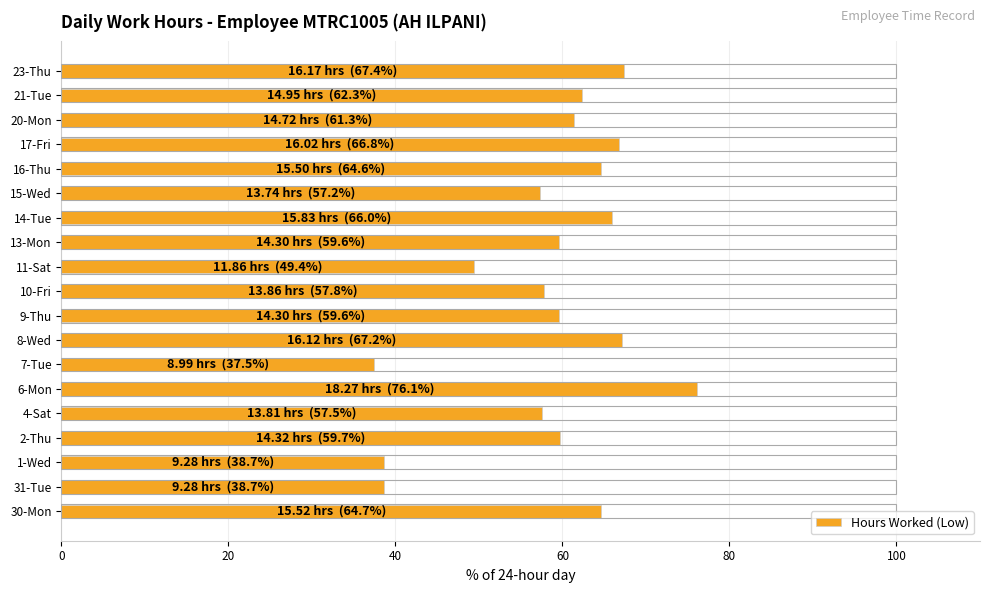

How many data points are above 59?

12